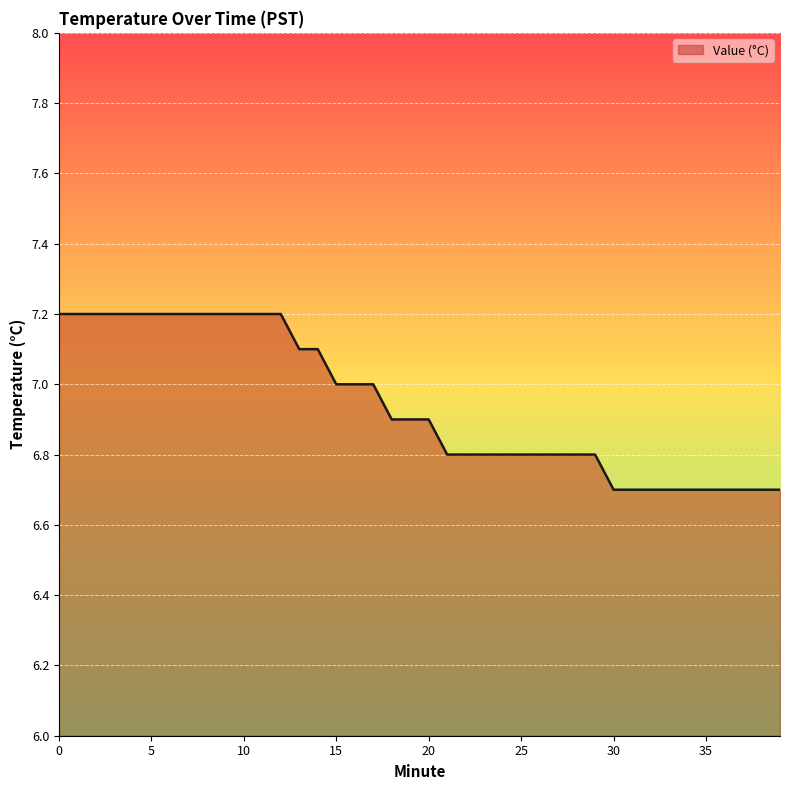

What is the difference between the maximum and minimum values?

0.5